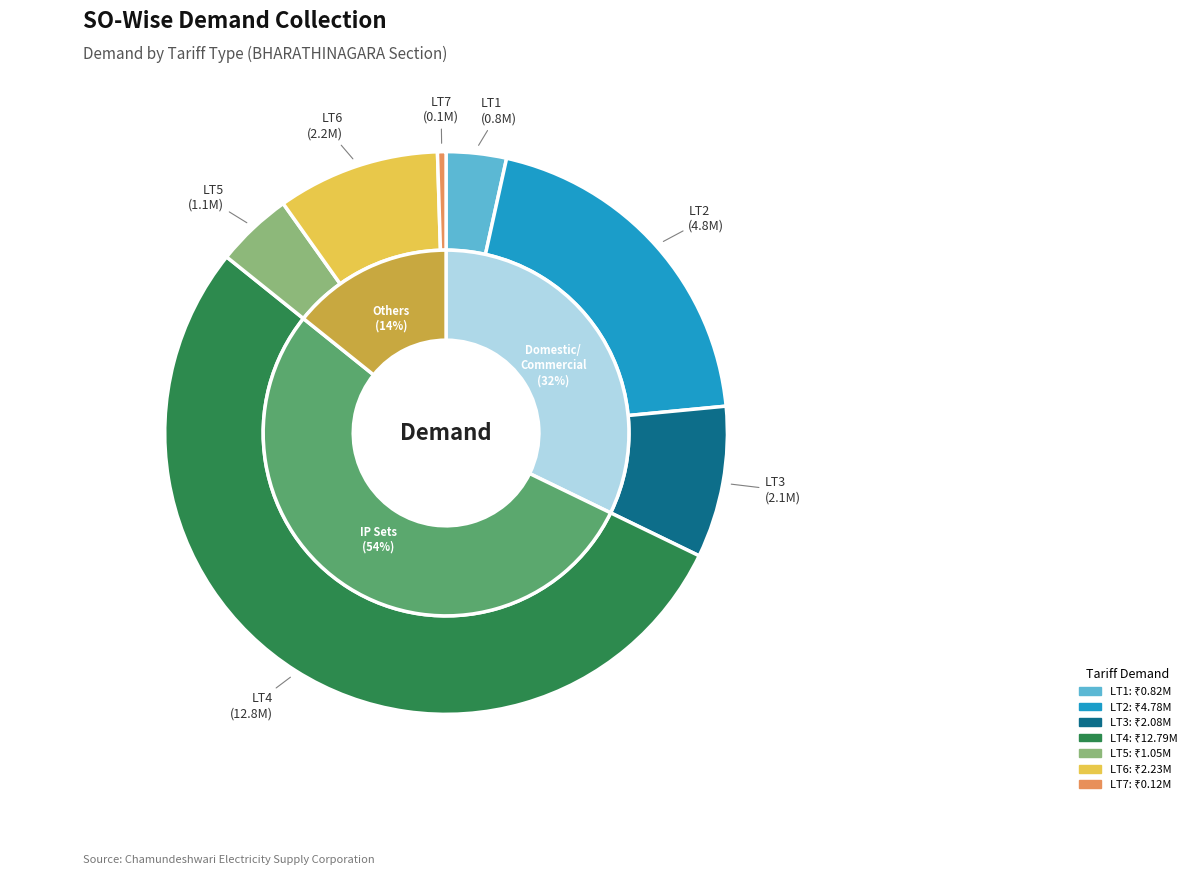

Does any single category account for the majority?

Yes